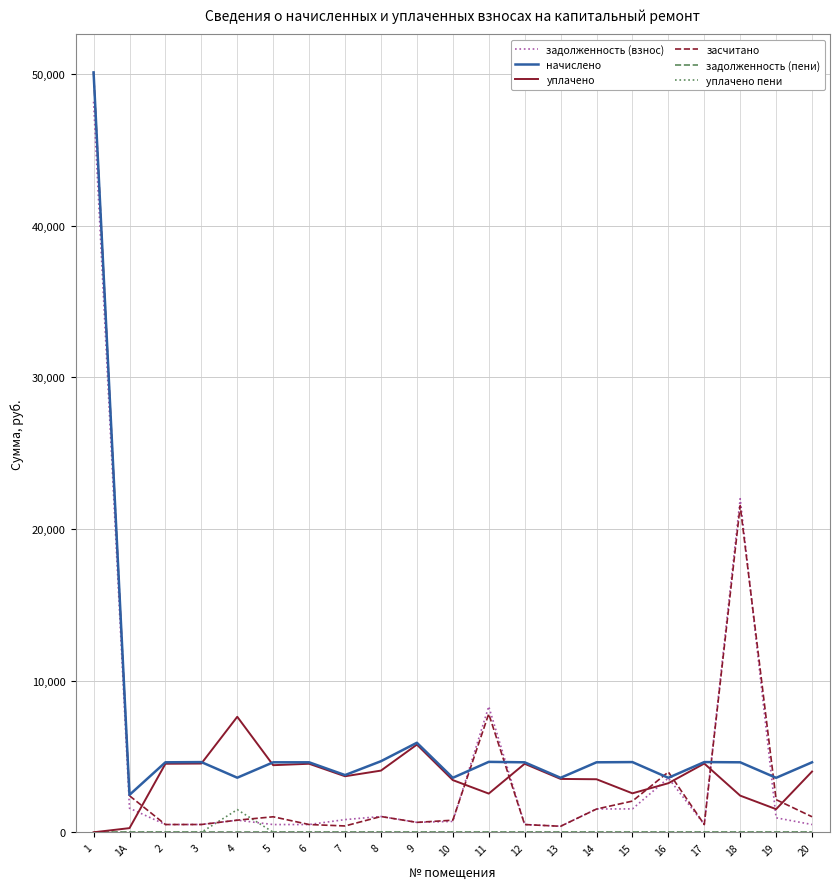

How many lines are shown in the chart?

6